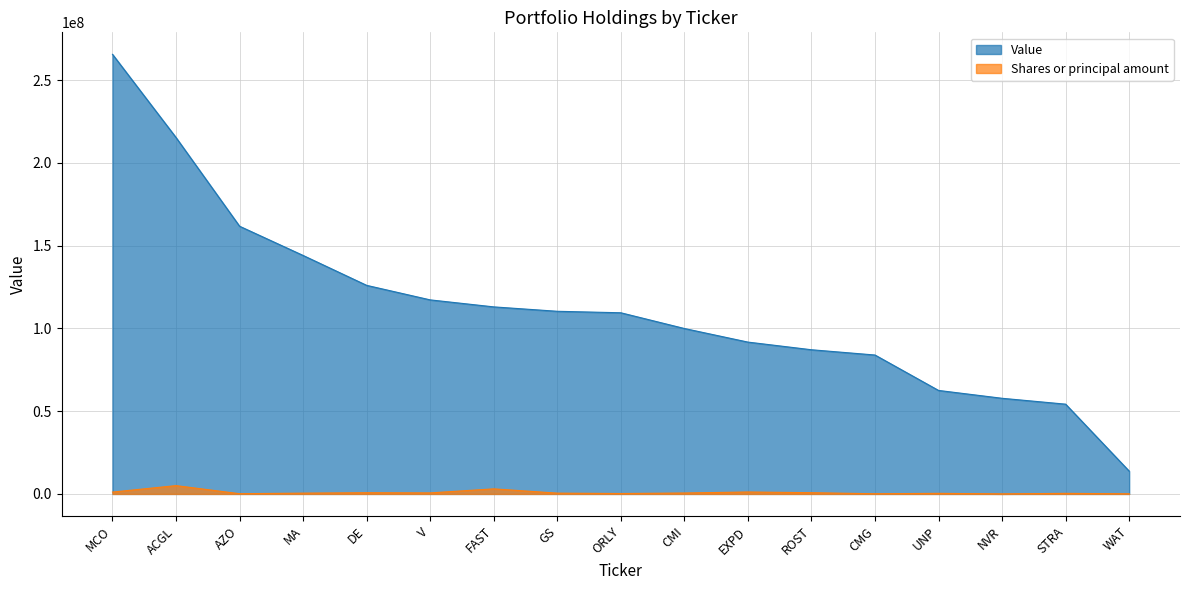

What is the value of the Value point at the 2nd from the left?

215276000